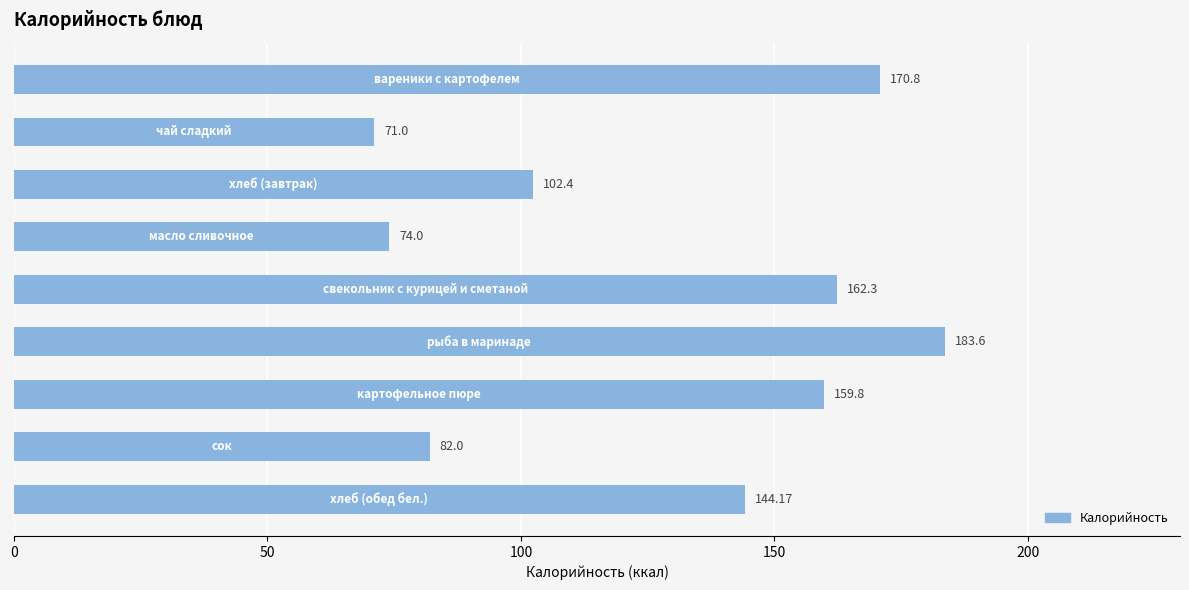

What is the difference between the maximum and minimum values?

112.6